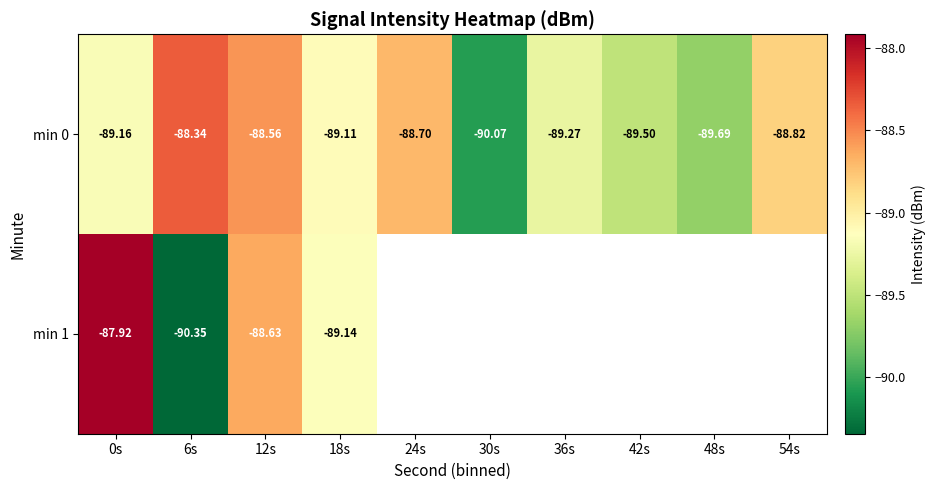

What is the greatest value displayed?

-87.9